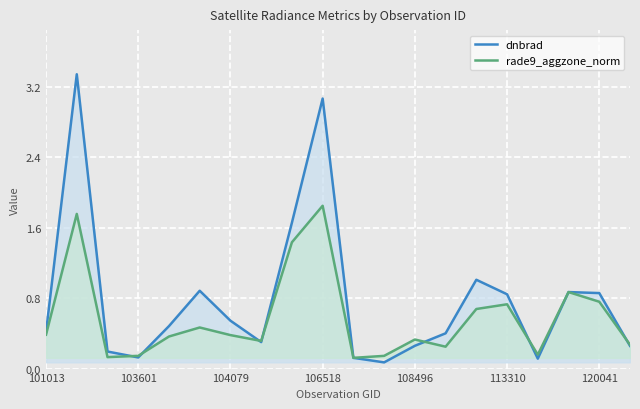

List the series in order of their peak value, lowest first.

rade9_aggzone_norm, dnbrad